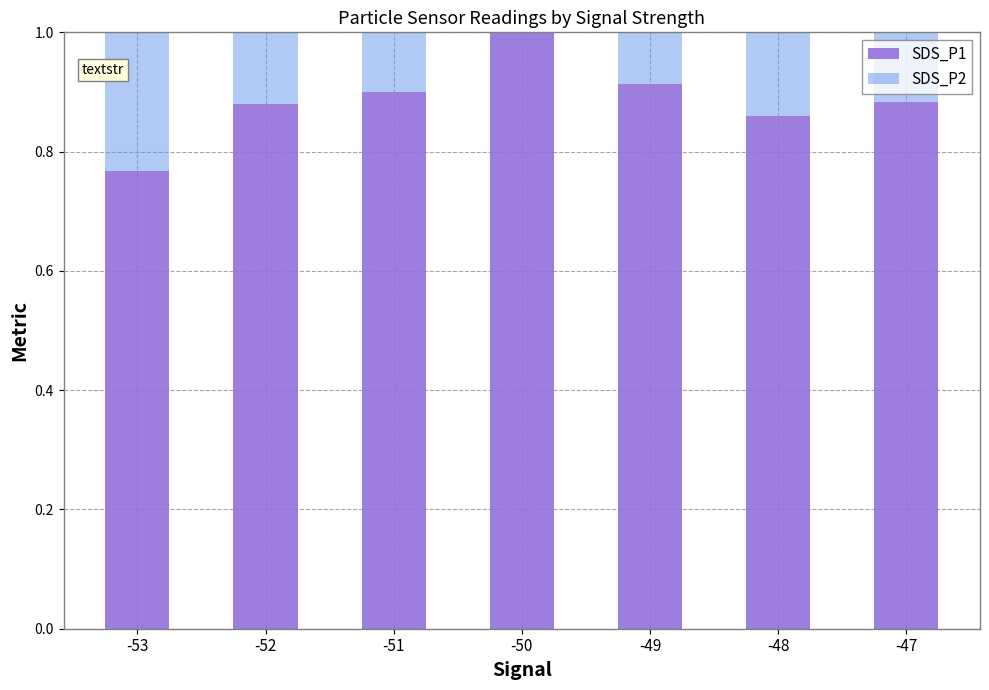

At which category does the chart reach its minimum across all series?

-48